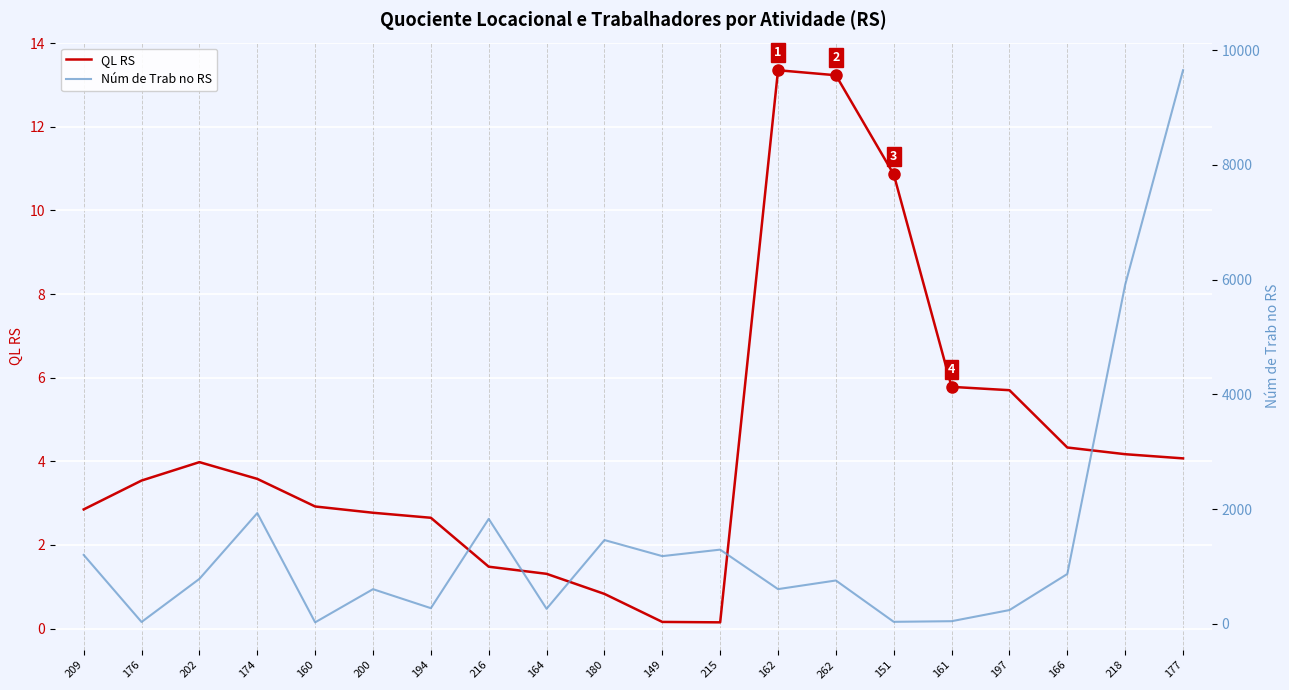

At how many categories does at least one series exceed 7916?

1